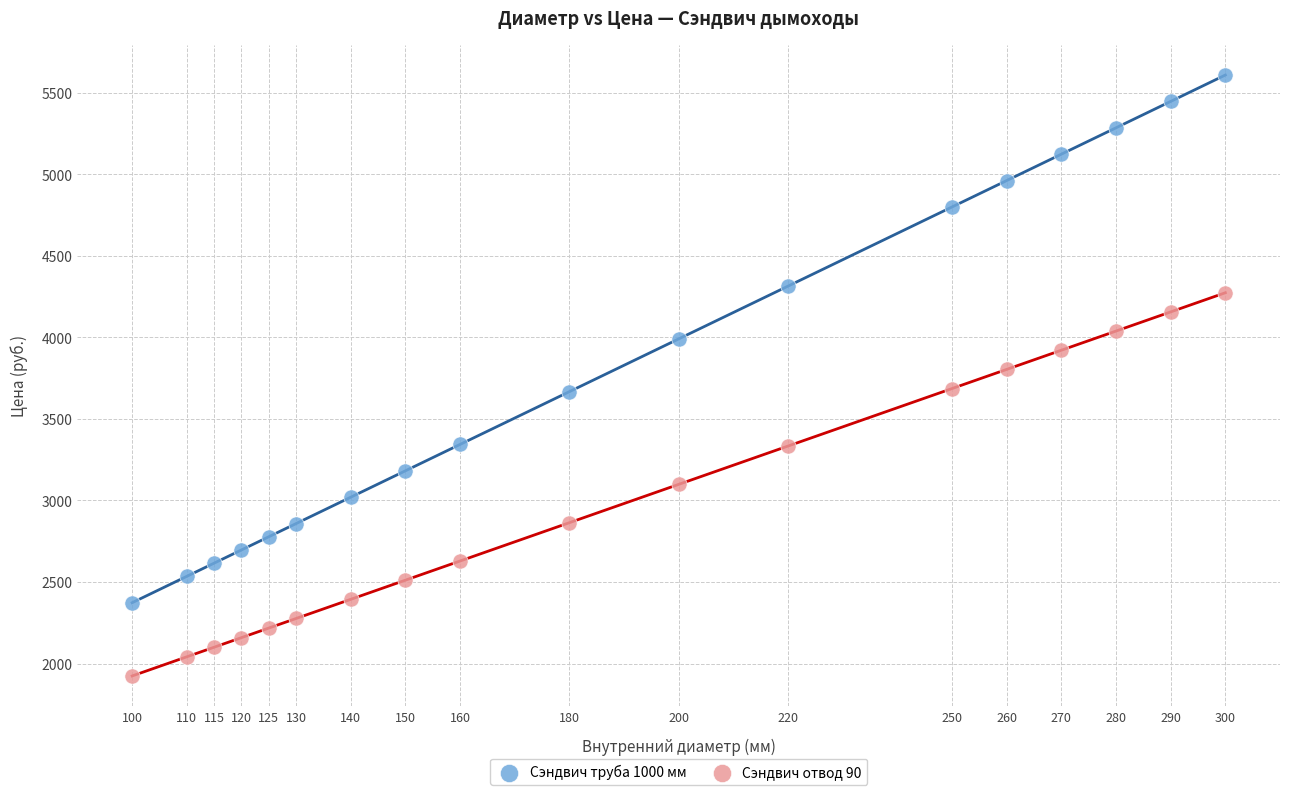

Across all data points, what is the range of Y values (max minus min)?

3683.5